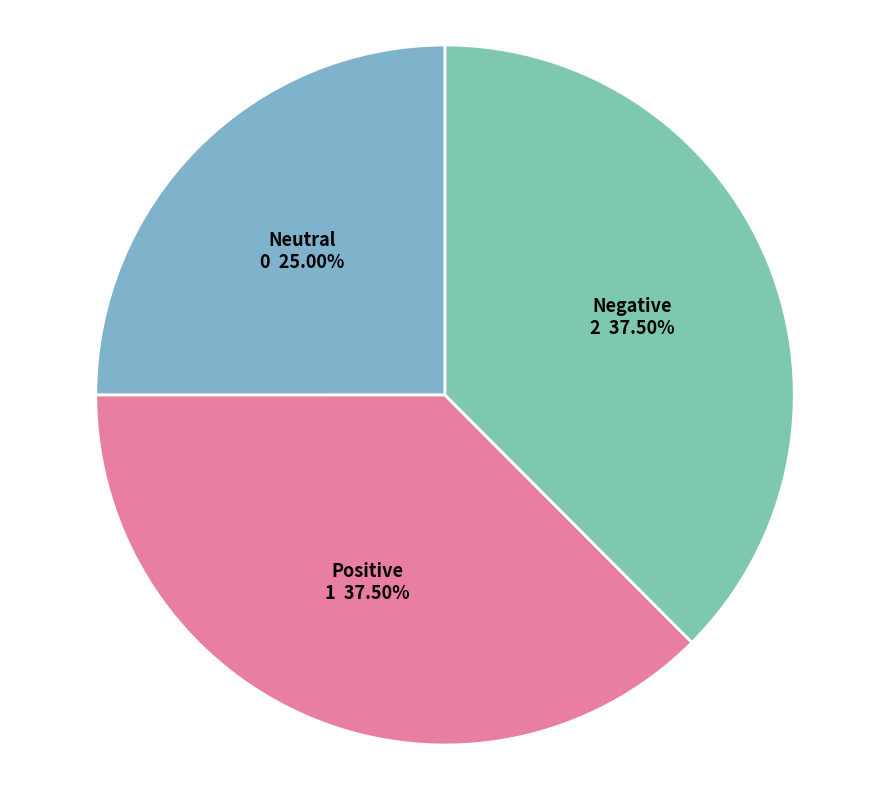

Is Positive the majority of the pie?

No